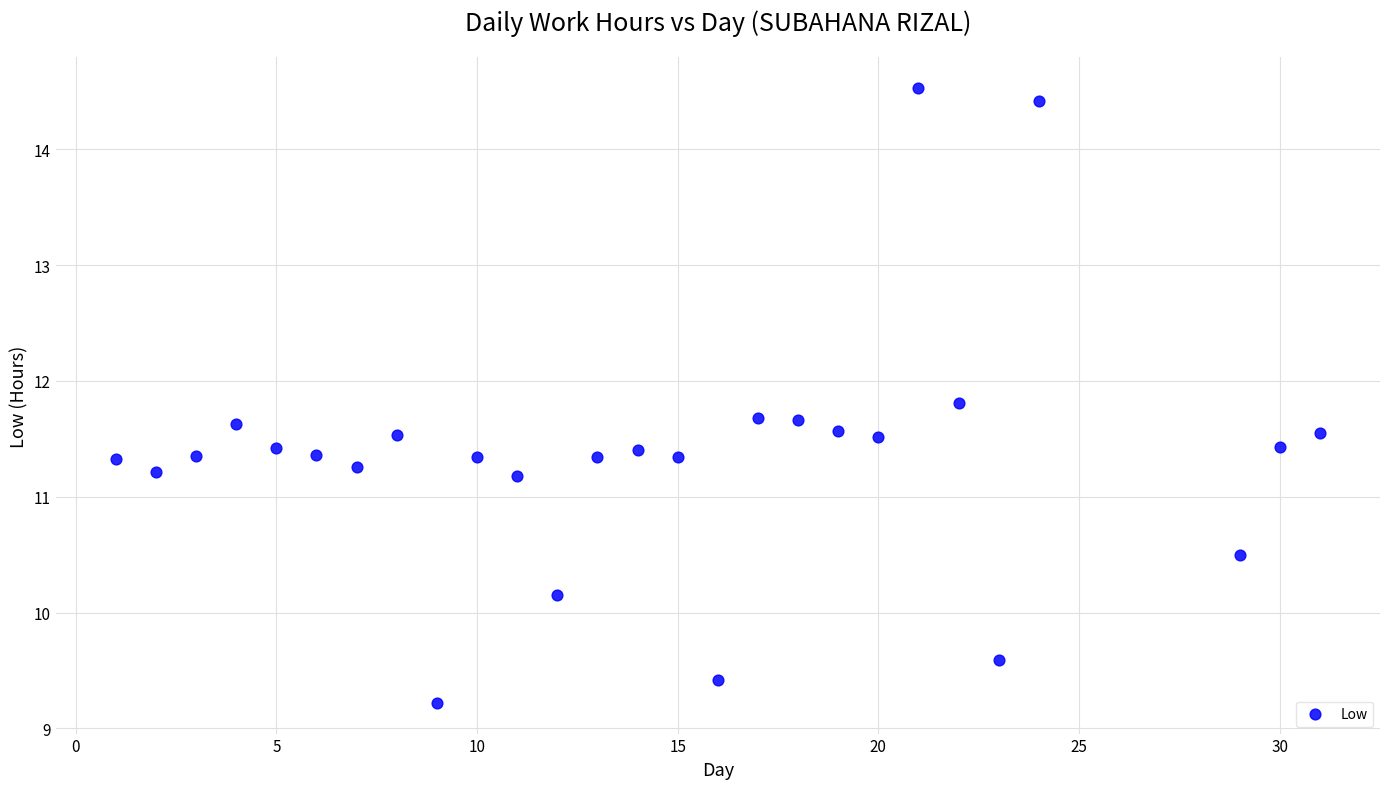

What is the range of X values (max minus min)?

30.0